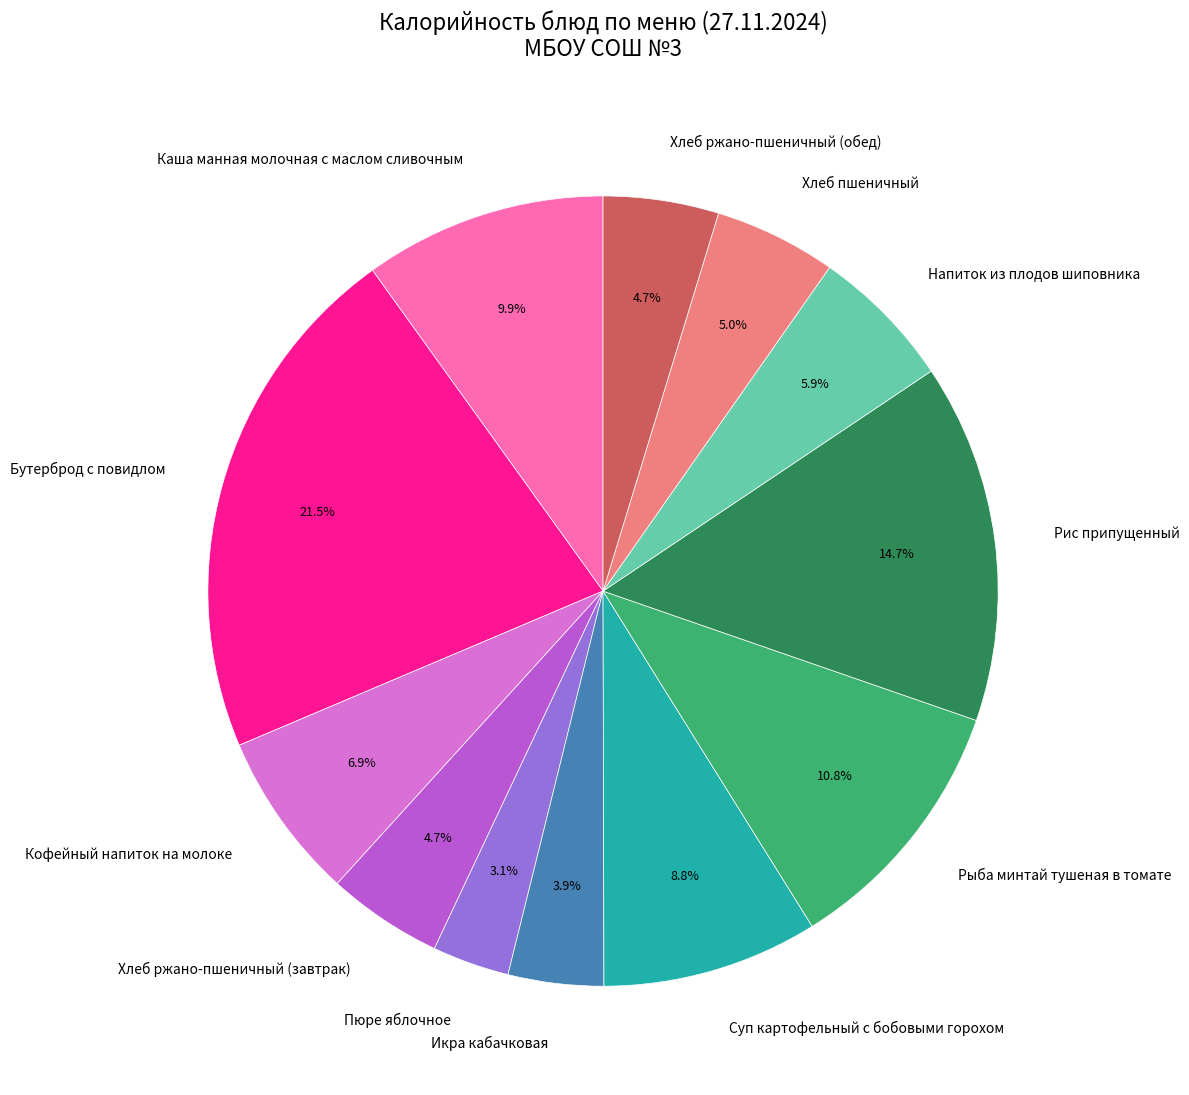

Is there a majority slice in this chart?

No